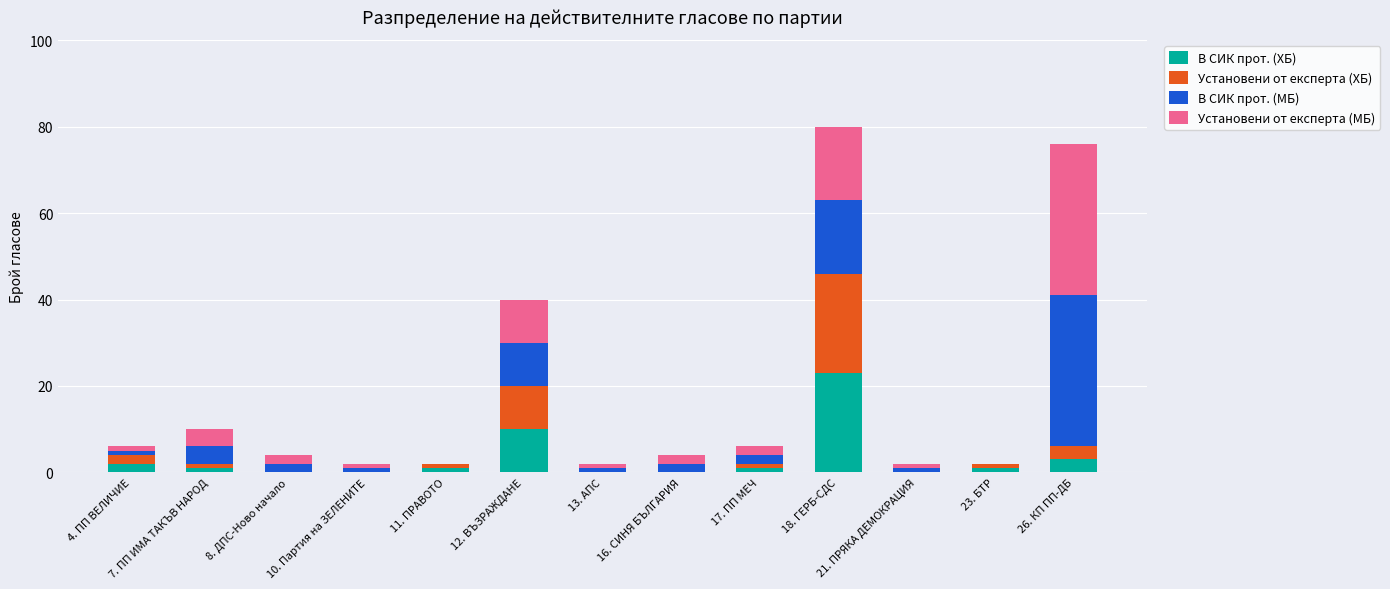

At which label does В СИК прот. (ХБ) reach its peak?

18. ГЕРБ-СДС